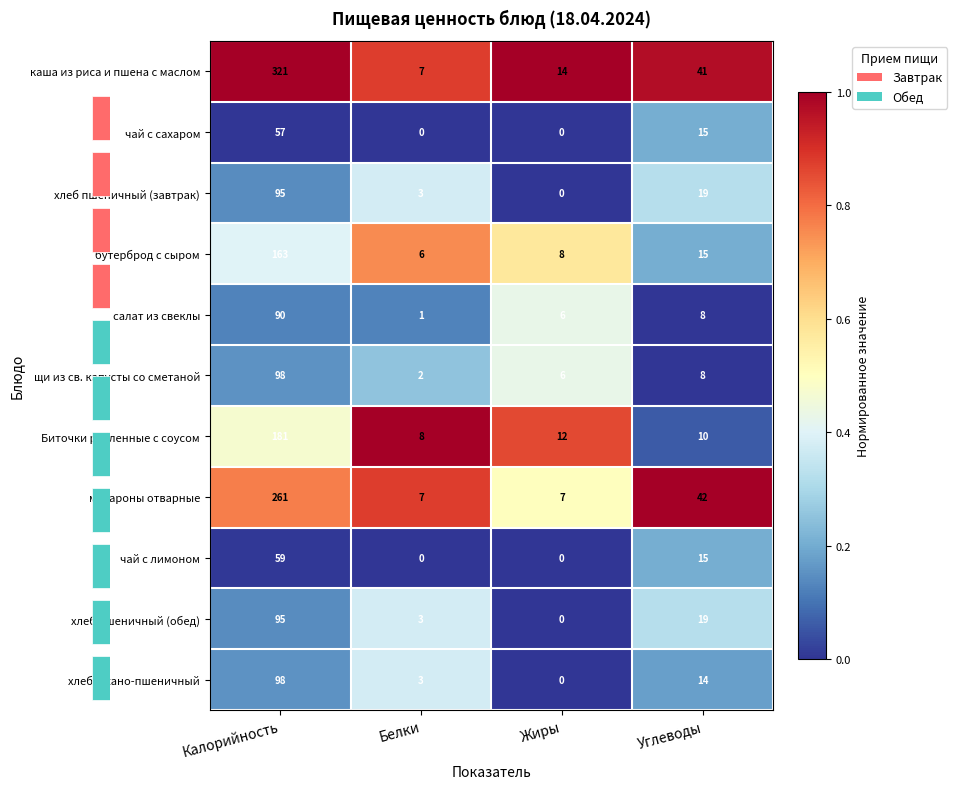

Where does the щи из св. капусты со сметаной series first go above 8?

Калорийность